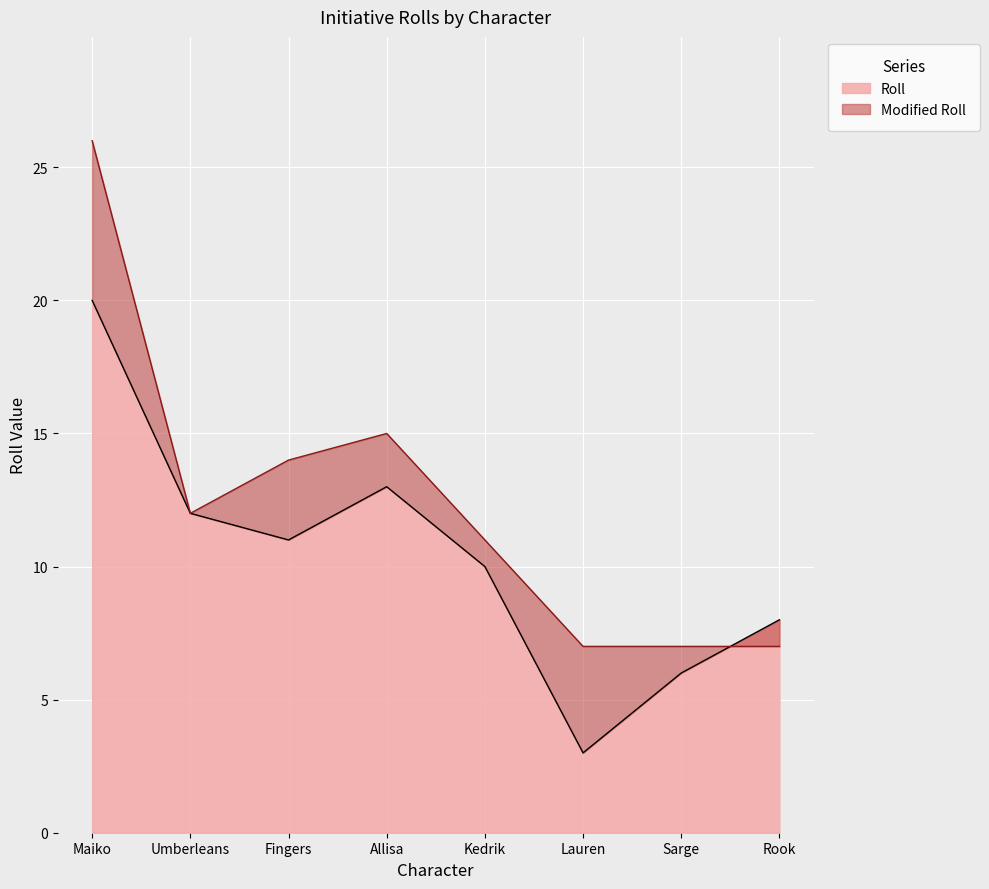

Where is the first local maximum for Modified Roll?

Allisa